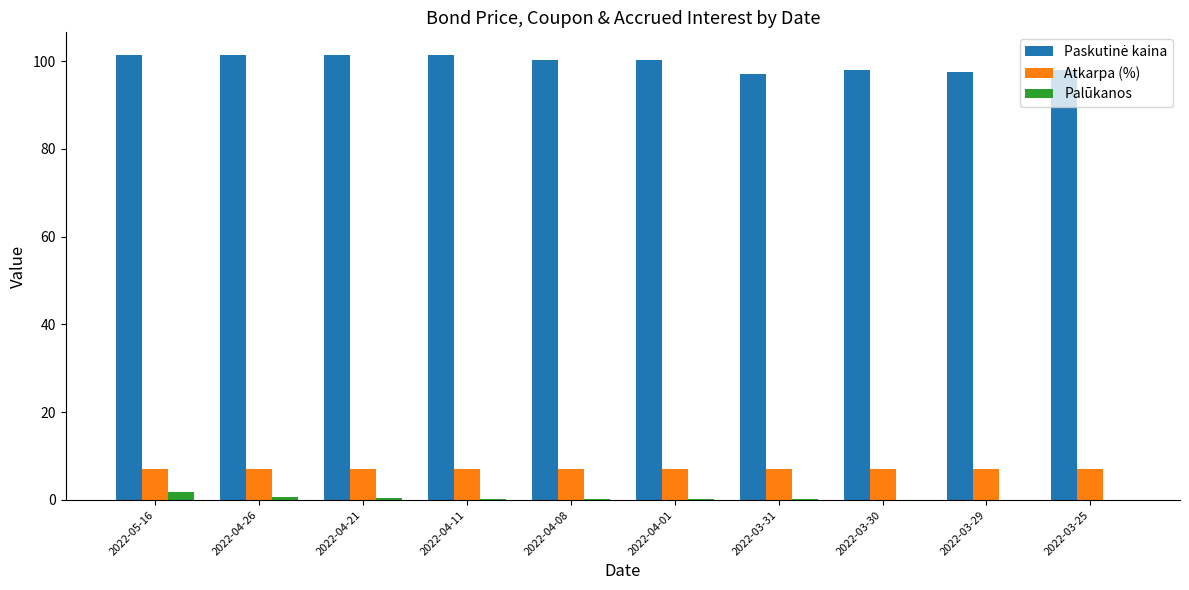

True or false: Palūkanos has a value of 0.3 at 2022-04-11.

True